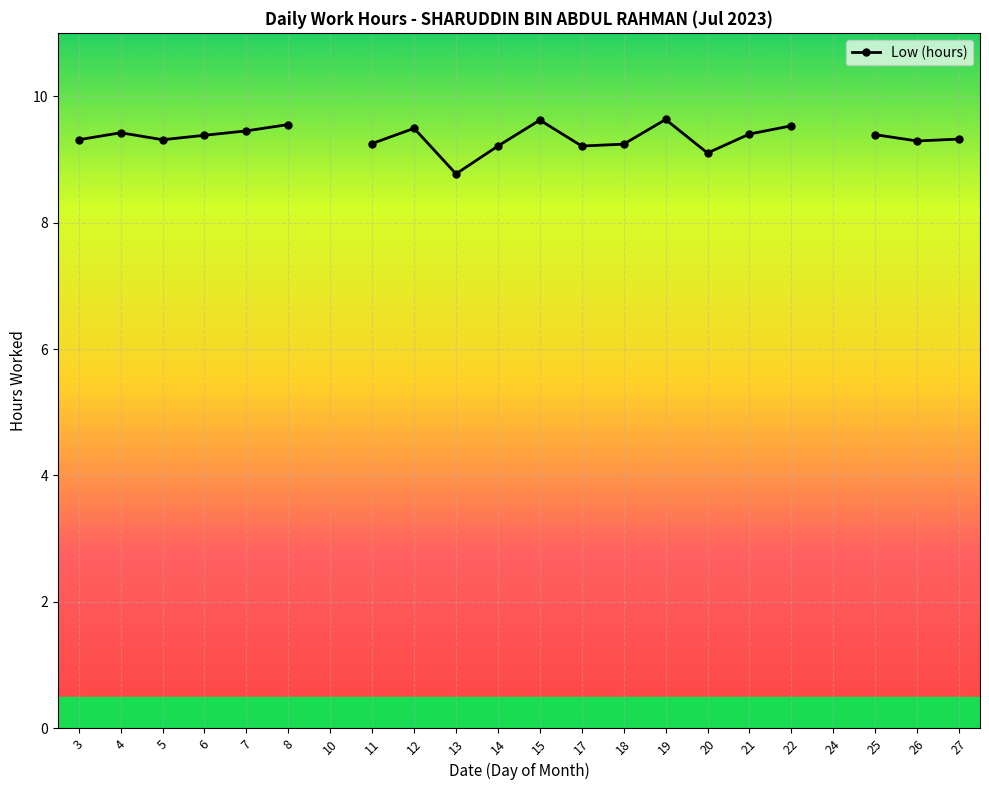

Does the chart display data point markers on the line(s)?

Yes